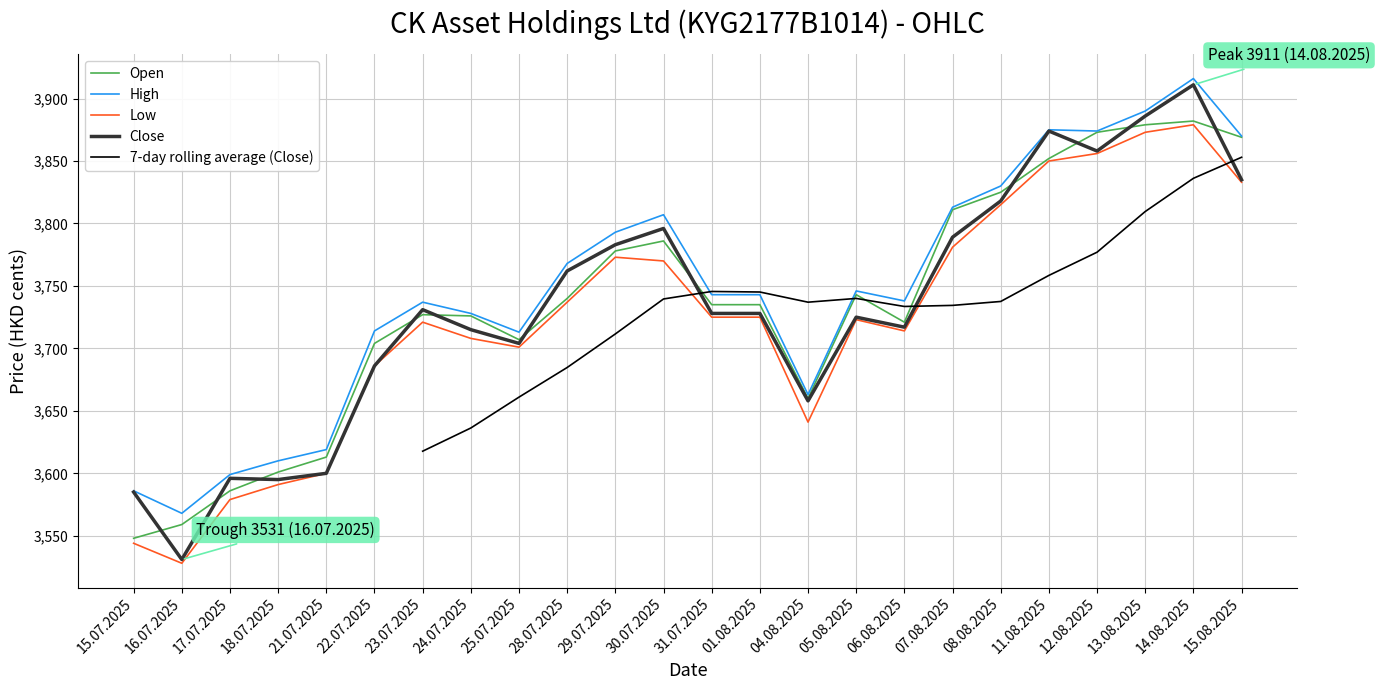

What value does the 7-day rolling average (Close) series have at 25.07.2025?

3661.0